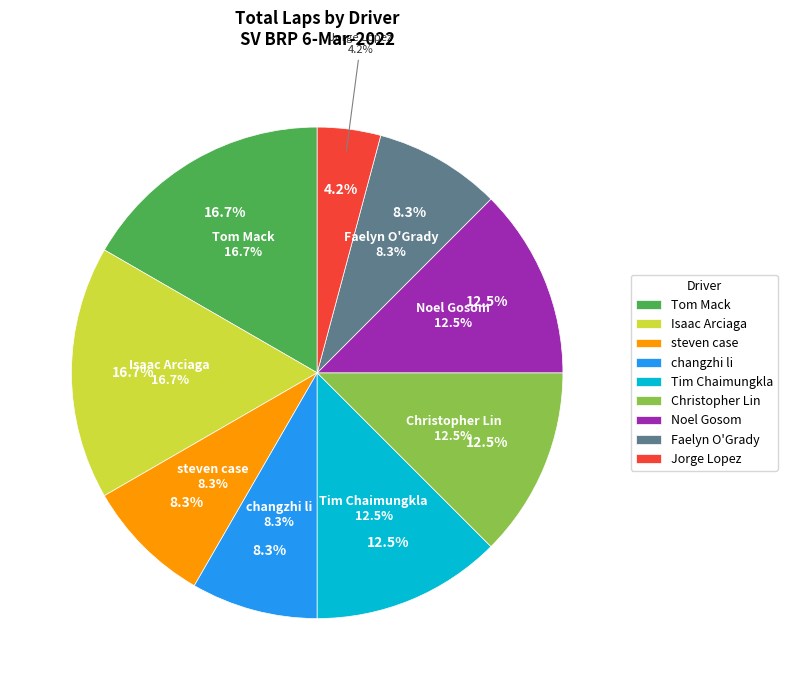

Count the number of slices in the pie.

9